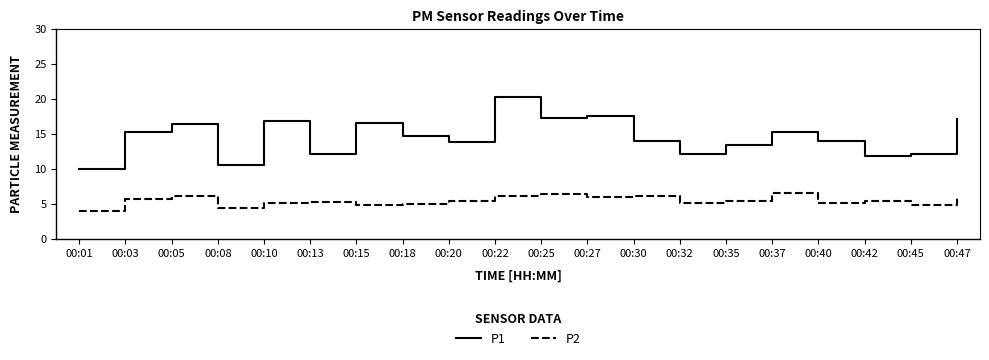

True or false: P2 and P1 cross at least once.

False